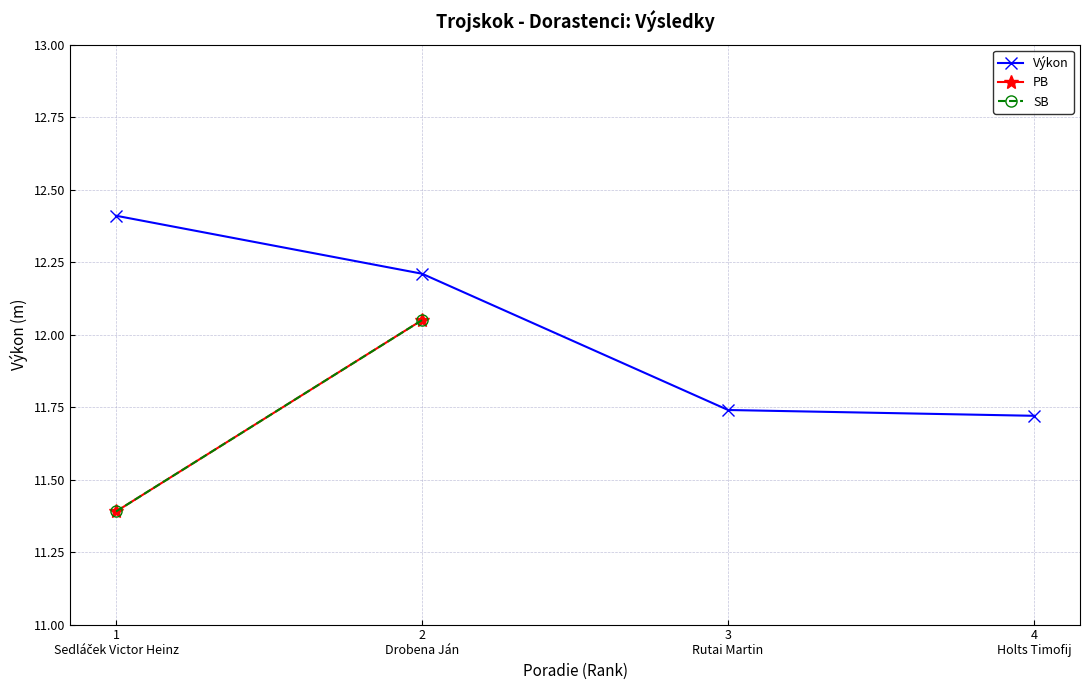

True or false: Výkon has more than 1 points higher than both neighbors.

False